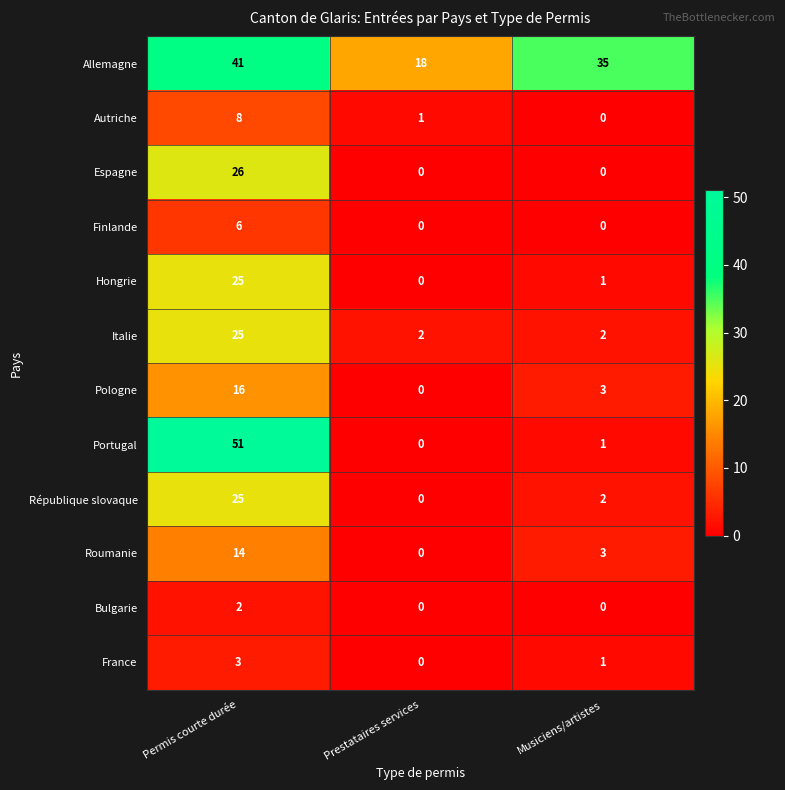

Is it true that Portugal equals 51 at Permis courte durée?

True